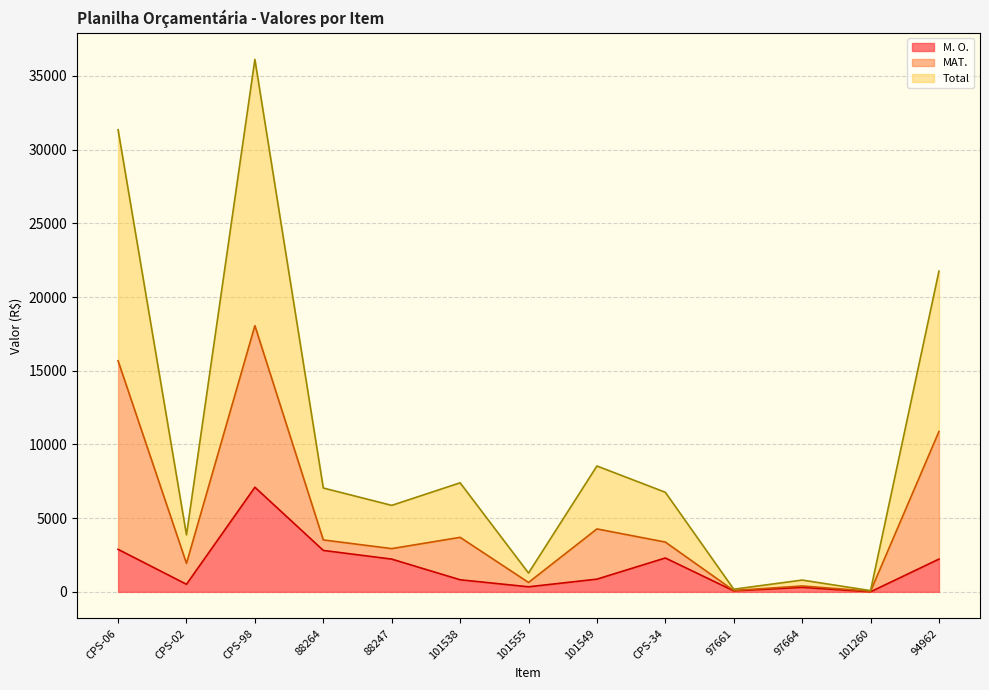

The value of M. O. at 88264 is 2812.0. True or false?

True